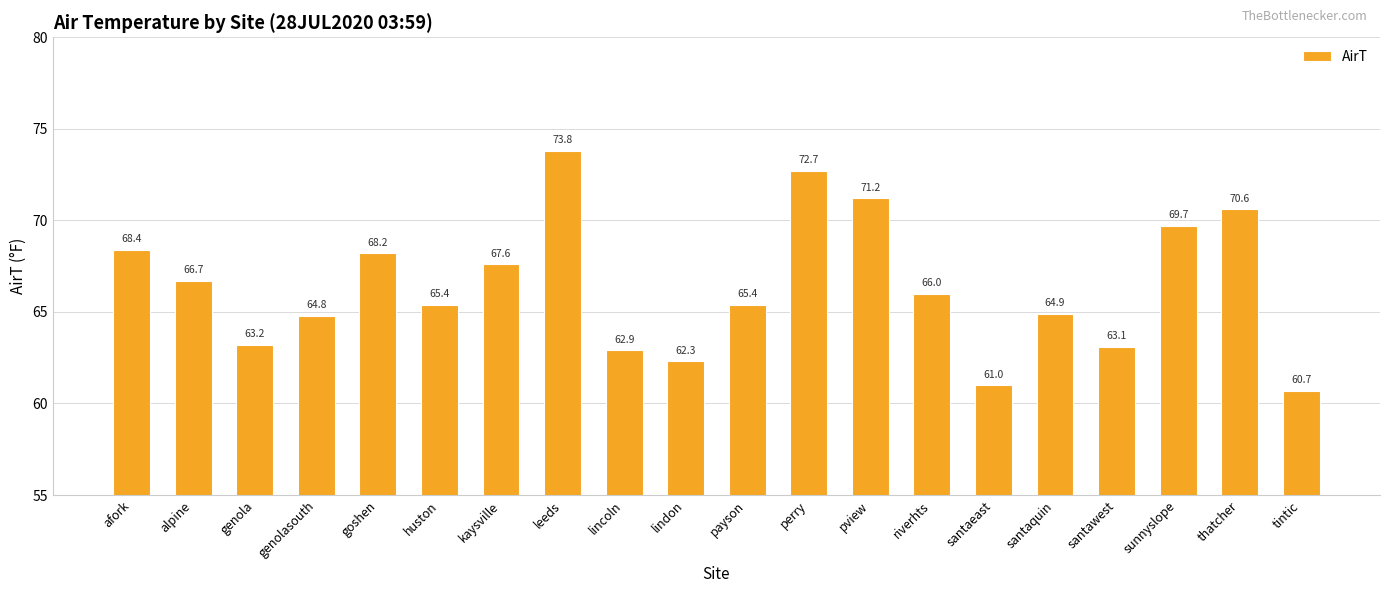

Does the chart contain any negative values?

No